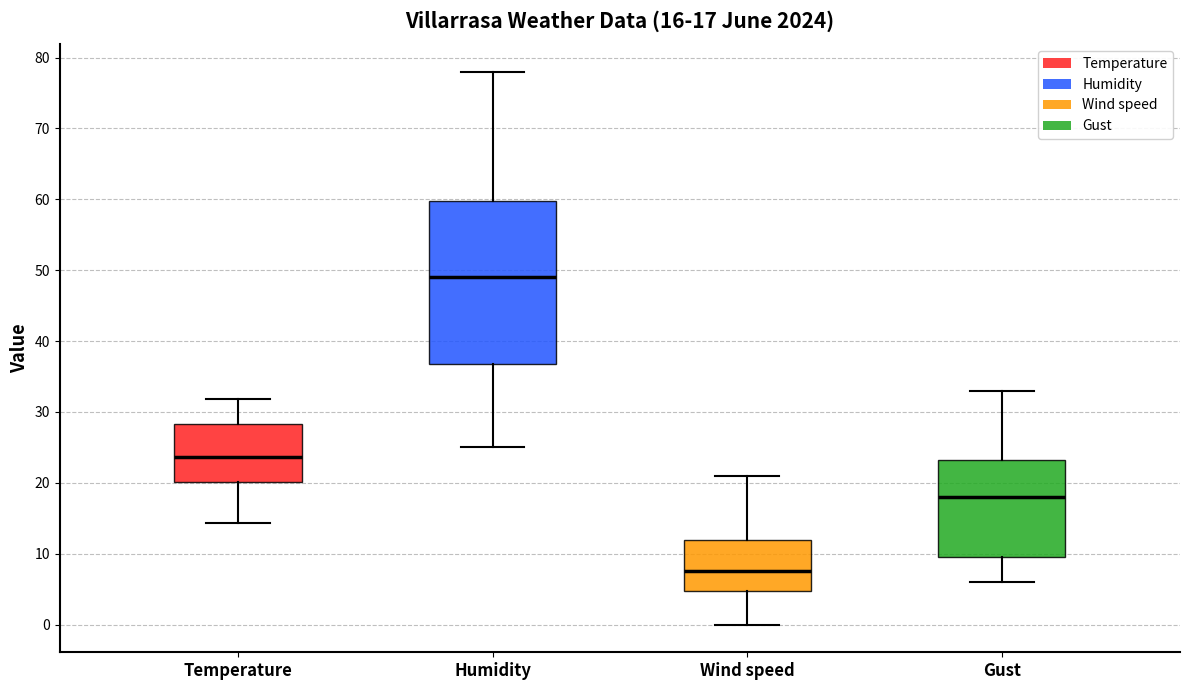

Which box is the tallest, from its lower edge to its upper edge?

Humidity